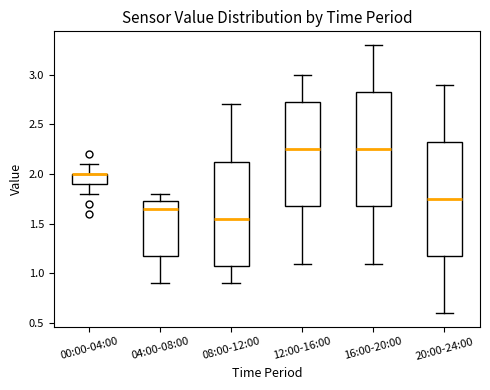

Reading left to right, transcribe this box plot: for each box, give where its median line is, the range the box spans, and where its two whiskers end, as read against the y-axis. The values are not printed on the chart, so give them approximately, as read against the axis.

00:00-04:00: median 2.00 (drawn on the box's upper edge), box 1.90 to 2.00, whiskers 1.80 to 2.10
04:00-08:00: median 1.65, box 1.20 to 1.75, whiskers 0.90 to 1.80
08:00-12:00: median 1.55, box 1.10 to 2.15, whiskers 0.90 to 2.70
12:00-16:00: median 2.25, box 1.70 to 2.75, whiskers 1.10 to 3.00
16:00-20:00: median 2.25, box 1.70 to 2.85, whiskers 1.10 to 3.30
20:00-24:00: median 1.75, box 1.20 to 2.35, whiskers 0.60 to 2.90